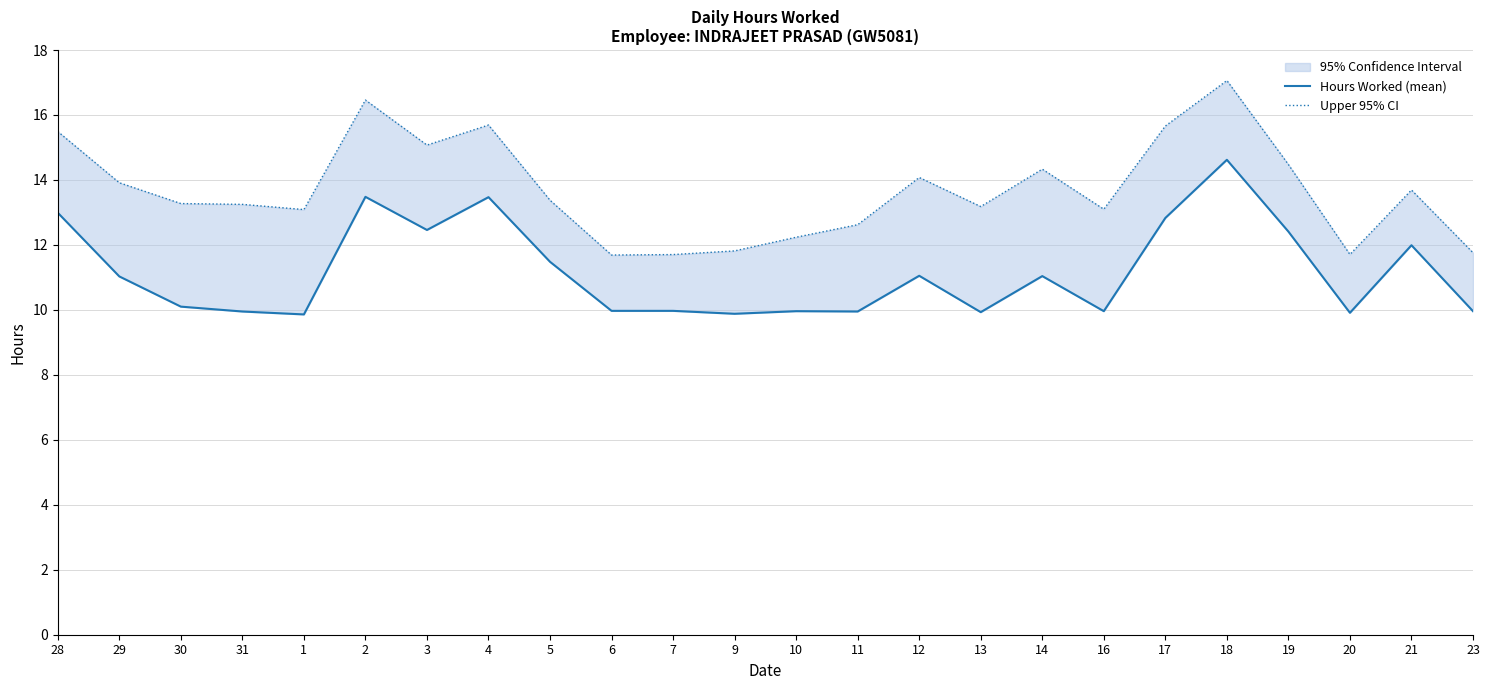

True or false: Upper 95% CI and Hours Worked (mean) cross at least once.

False